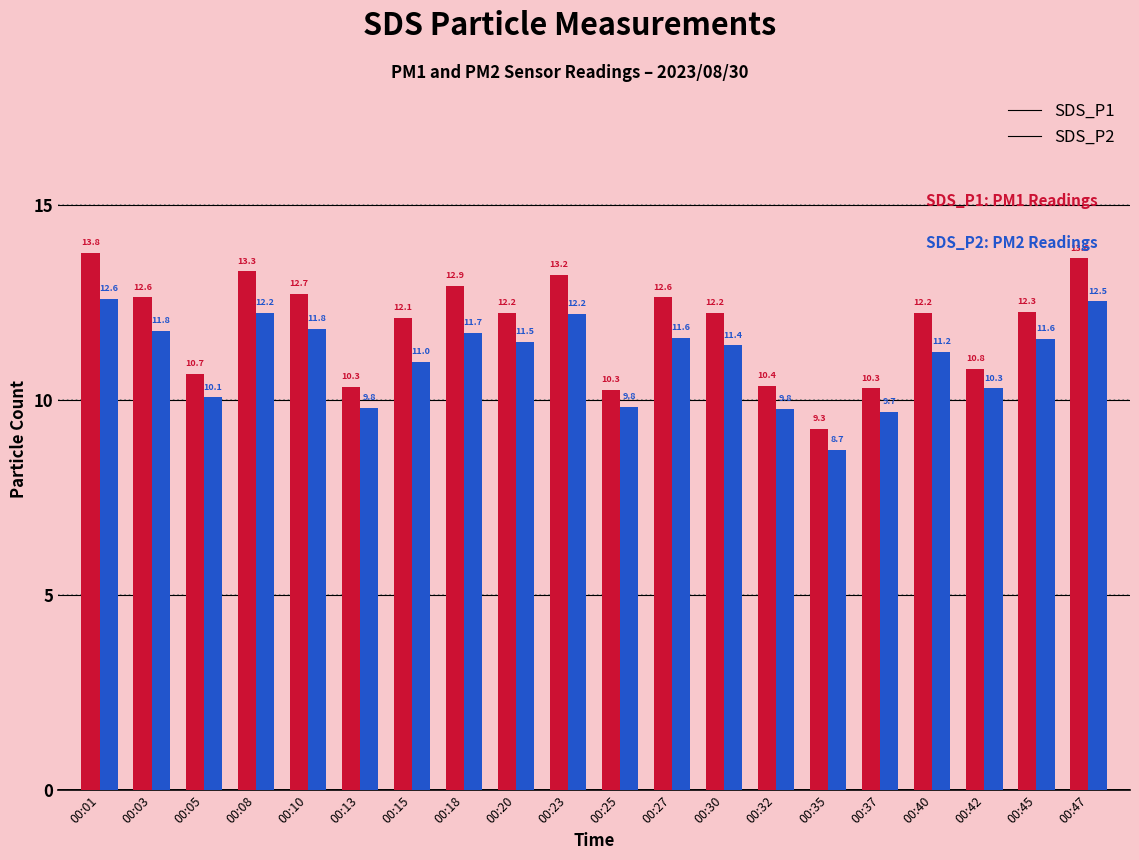

What value does the SDS_P1 series have at 00:08?

13.3